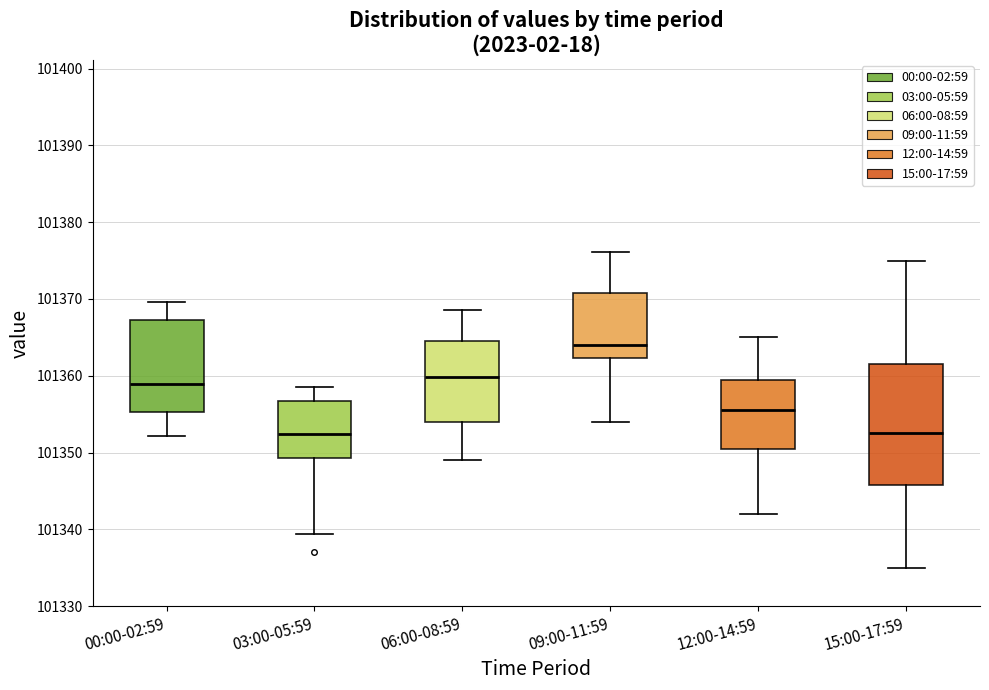

Where does the median line of the box for 03:00-05:59 sit on the y-axis? The values are not printed on the chart, so give them approximately, as read against the axis.

101352